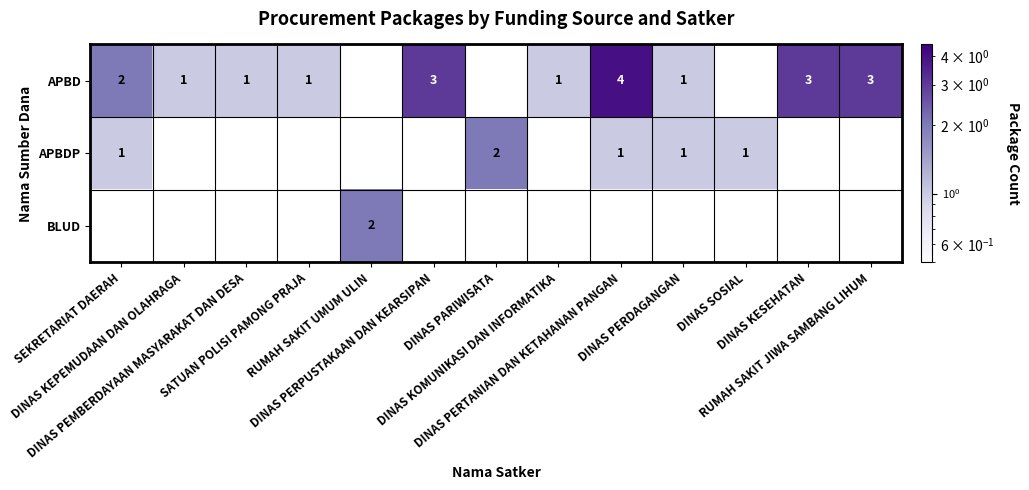

How many data points does each series have?

13